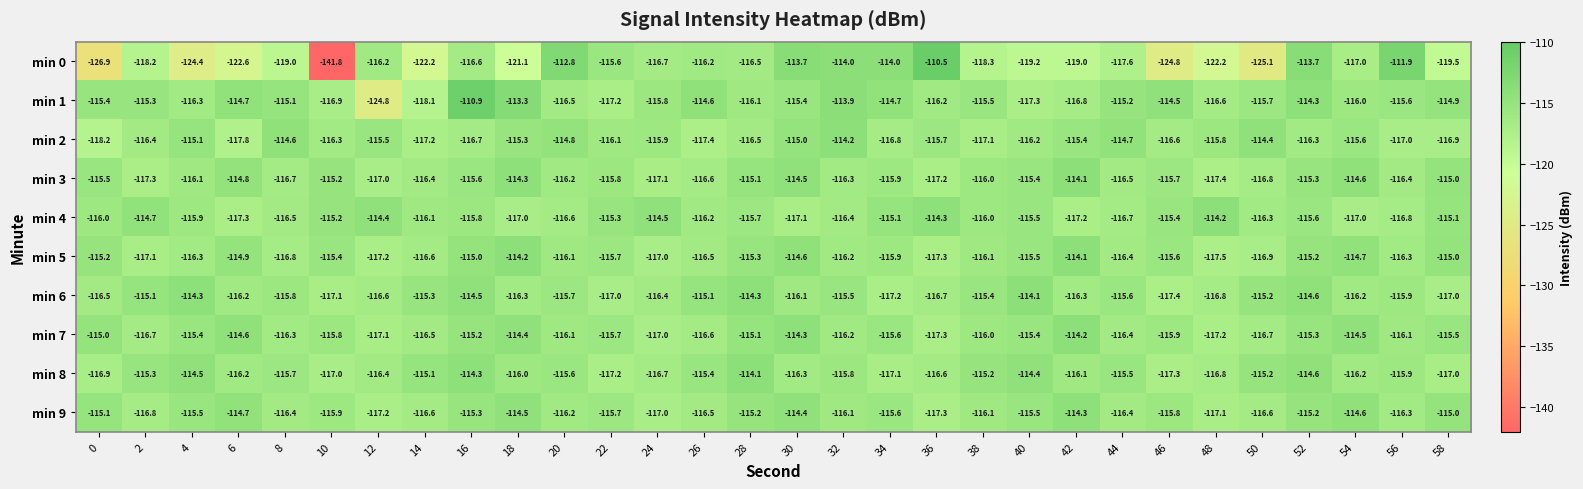

What is the approximate value of min 4 at 6?

-117.3